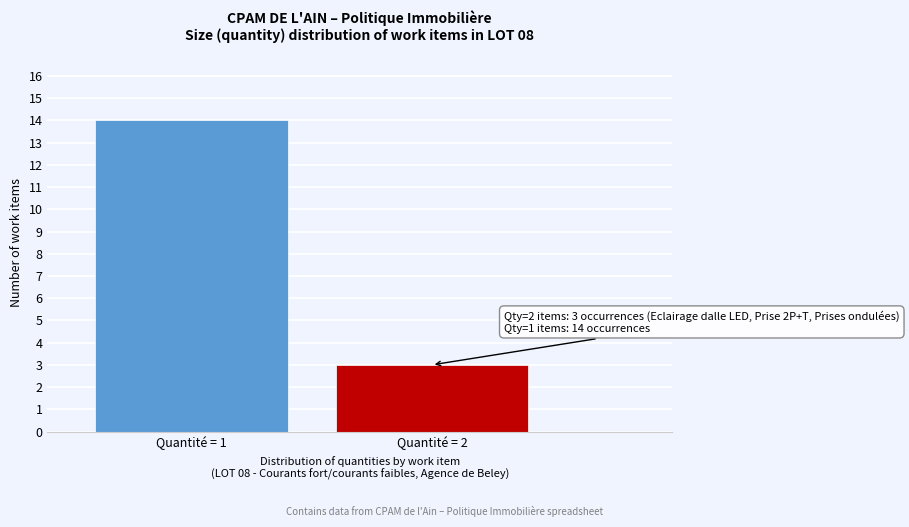

Reading left to right, extract all data points from this chart.

14	3